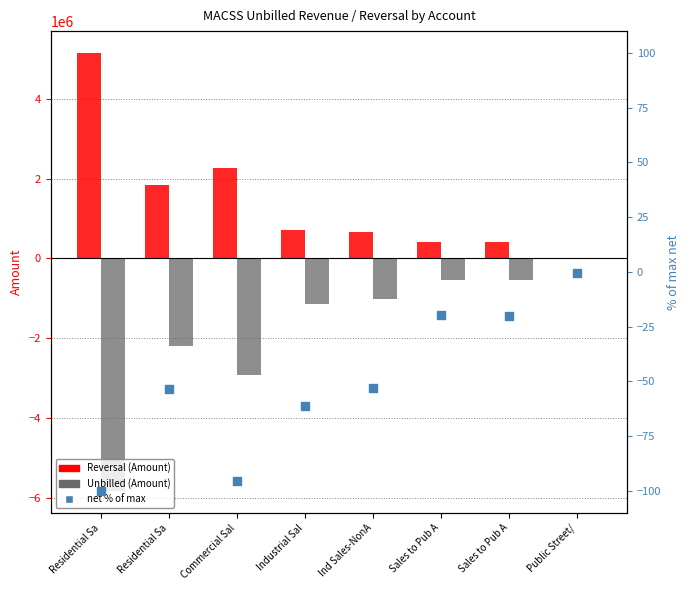

What is the total value across all series at Commercial Sal?

-650758.3